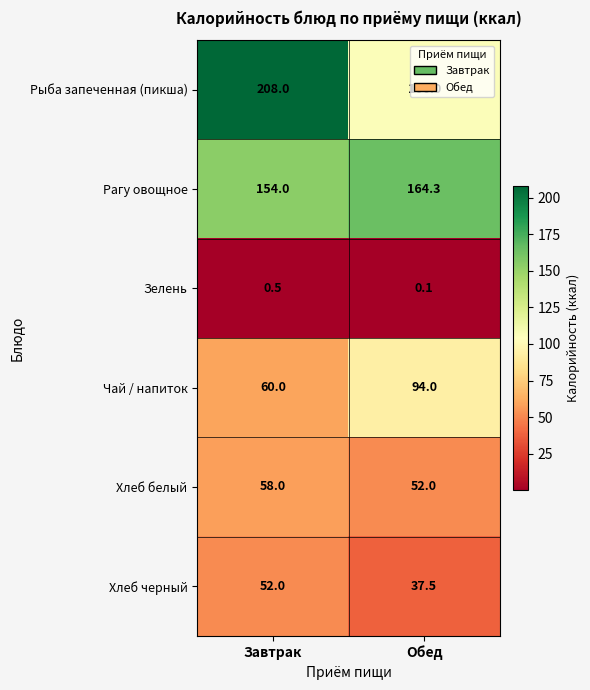

Which label corresponds to the smallest value in the chart?

Обед